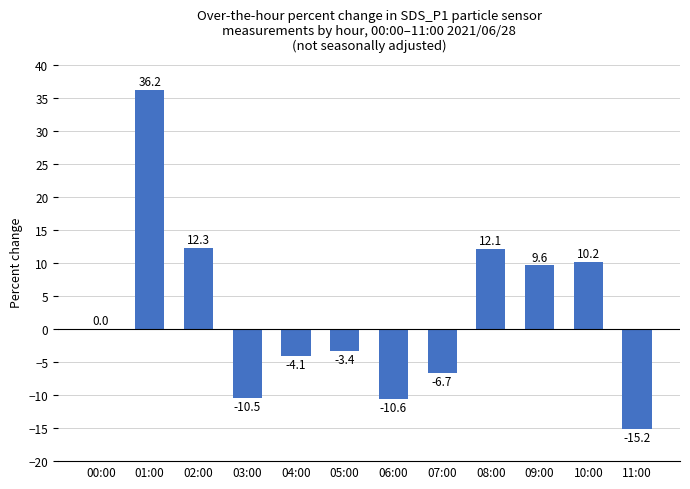

The value at 08:00 is 12.1. True or false?

True